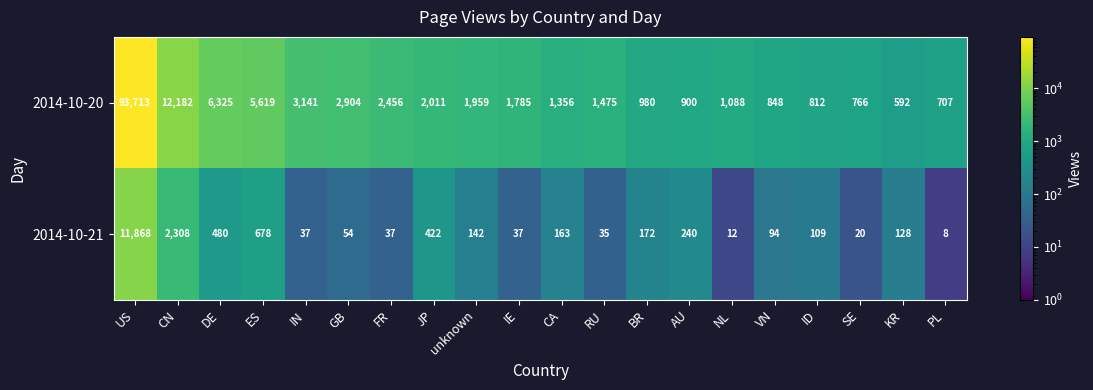

At which category is the sum across all series the highest?

US